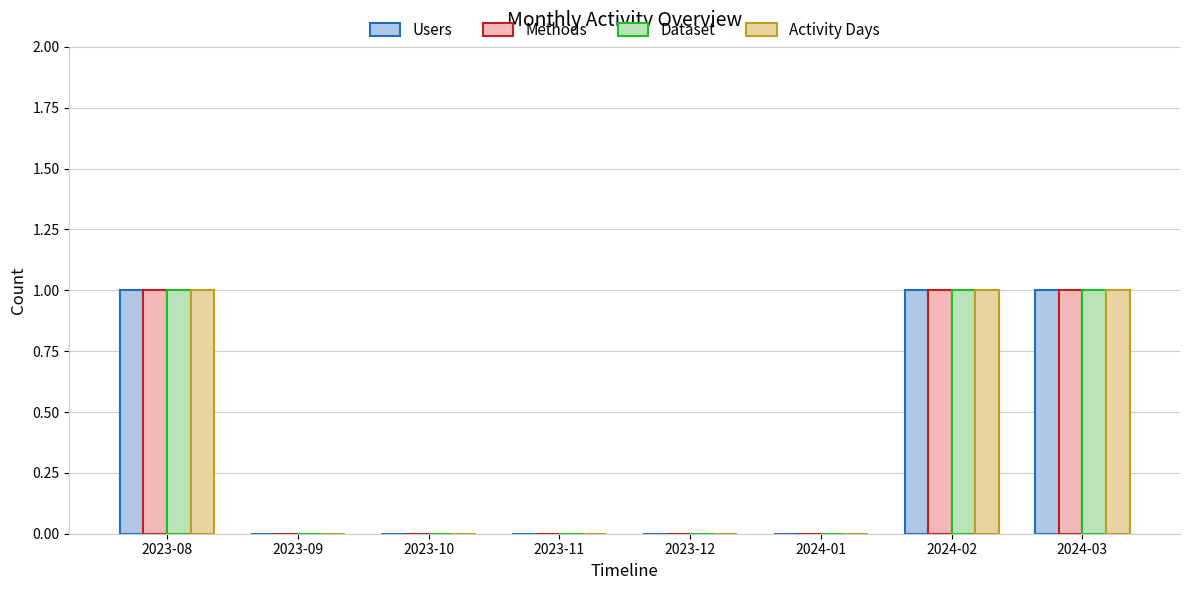

What is the sum of all Methods values?

3